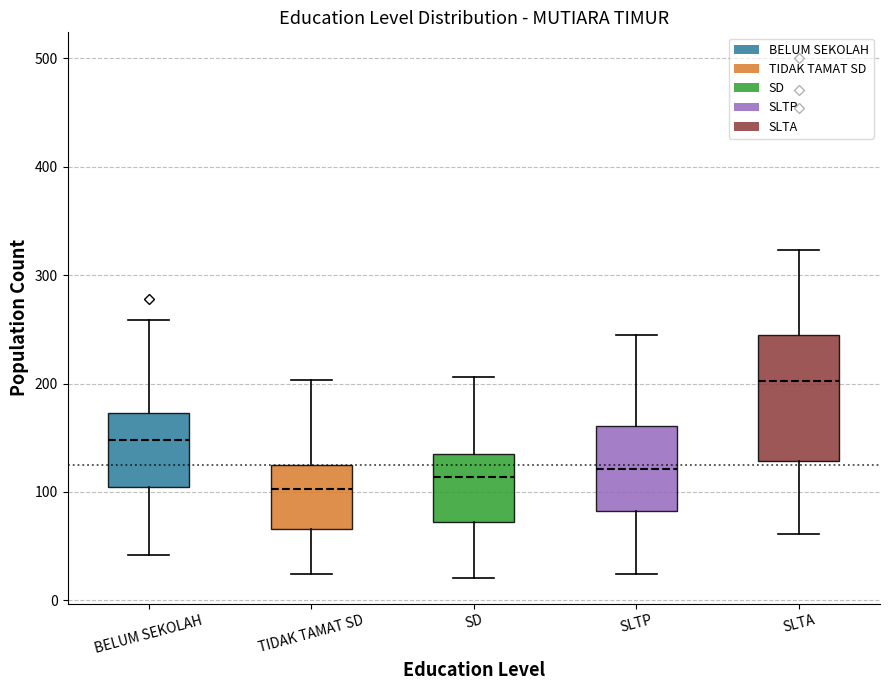

Reading left to right, transcribe this box plot: for each box, give where its median line is, the range the box spans, and where its two whiskers end, as read against the y-axis. The values are not printed on the chart, so give them approximately, as read against the axis.

BELUM SEKOLAH: median 150, box 100 to 170, whiskers 40 to 260
TIDAK TAMAT SD: median 100, box 70 to 120, whiskers 20 to 200
SD: median 110, box 70 to 140, whiskers 20 to 210
SLTP: median 120, box 80 to 160, whiskers 20 to 250
SLTA: median 200, box 130 to 240, whiskers 60 to 320